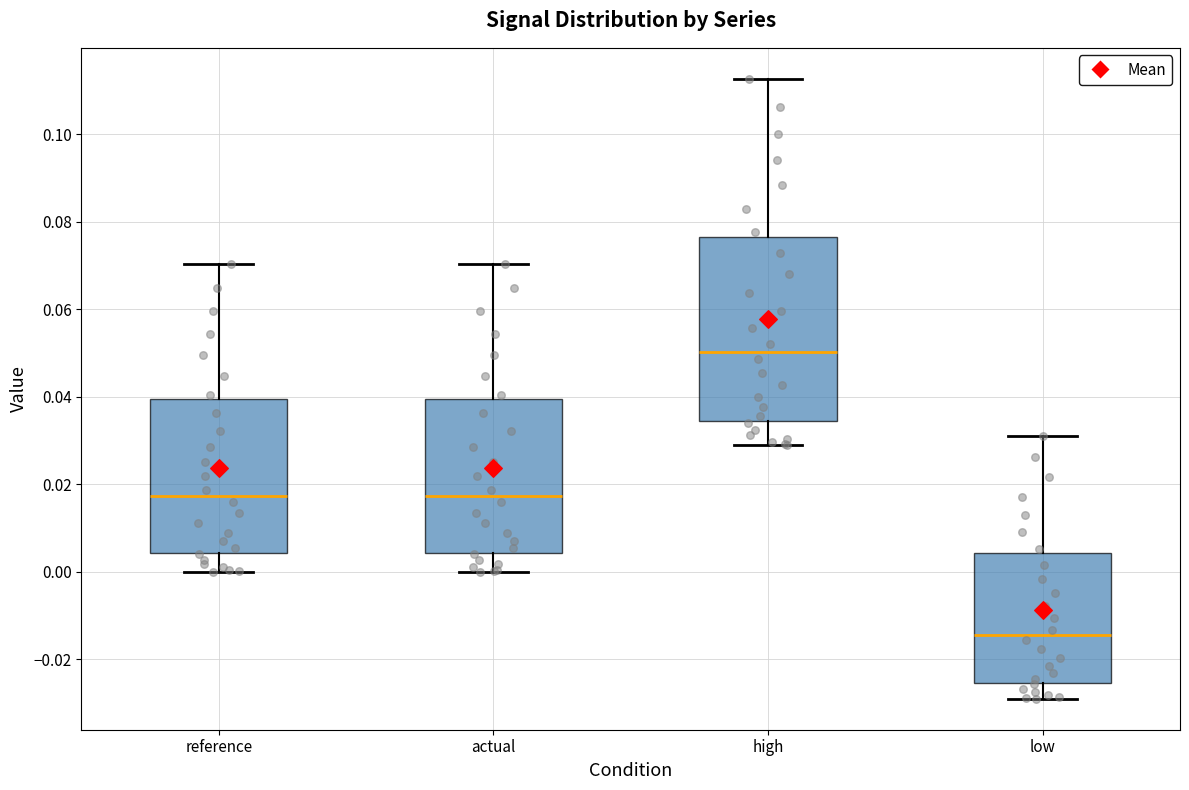

Which box has the highest median line?

high